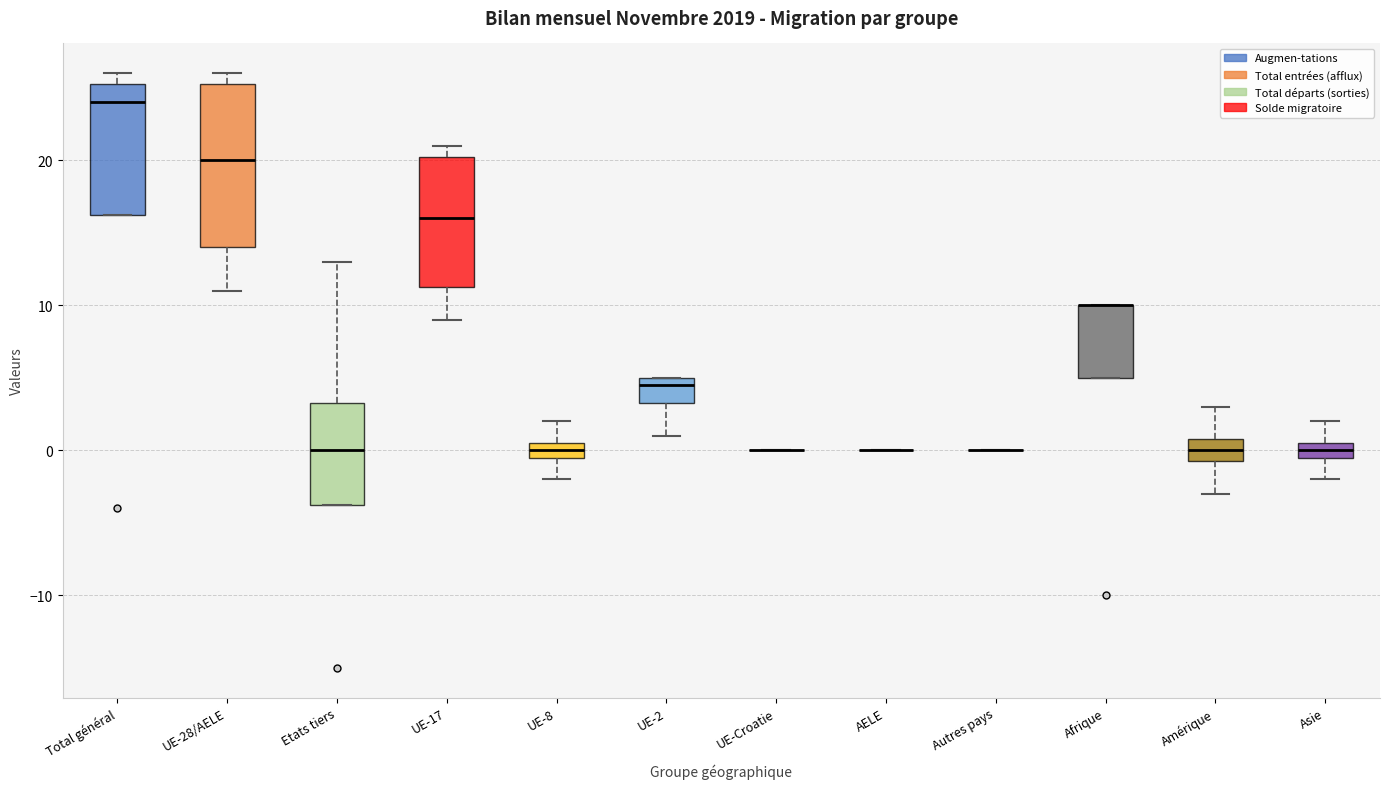

Comparing the boxes themselves (not the whiskers), which one is the tallest?

UE-28/AELE